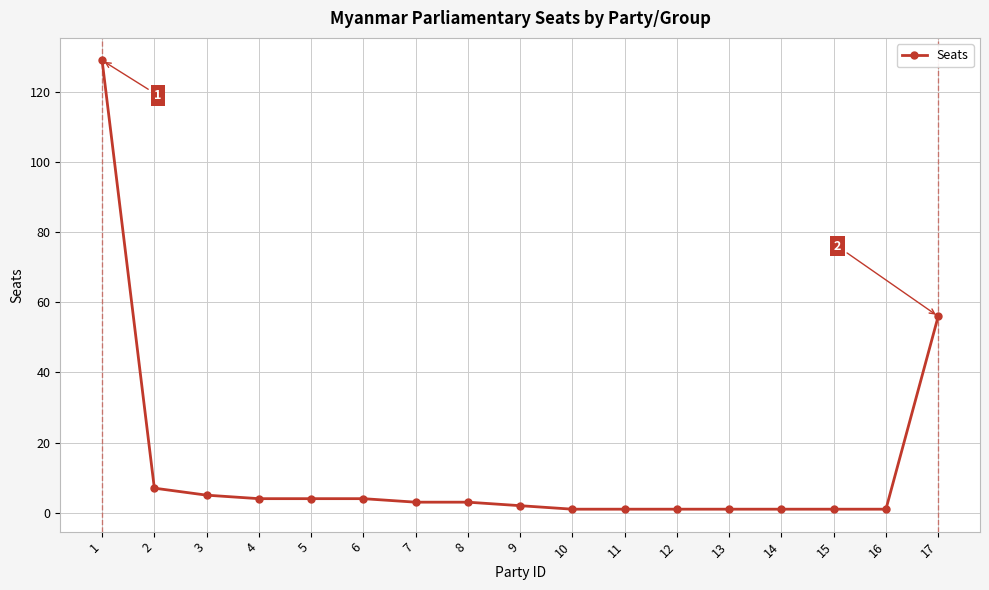

What is the change in value from 4 to 17?

+52